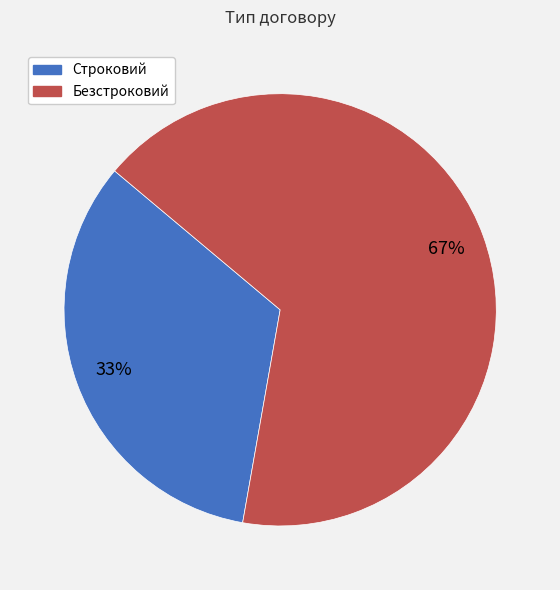

Which has a higher value, Строковий or Безстроковий?

Безстроковий